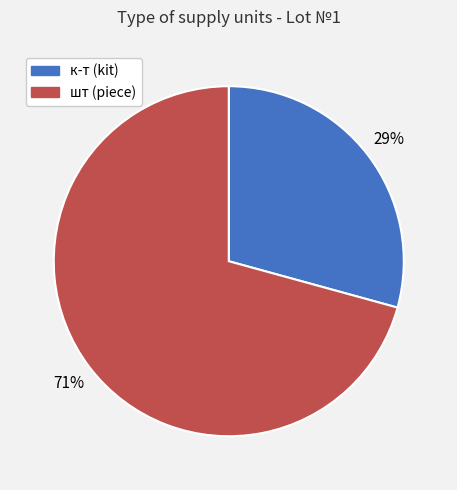

Is the sum of шт and к-т greater than half?

Yes